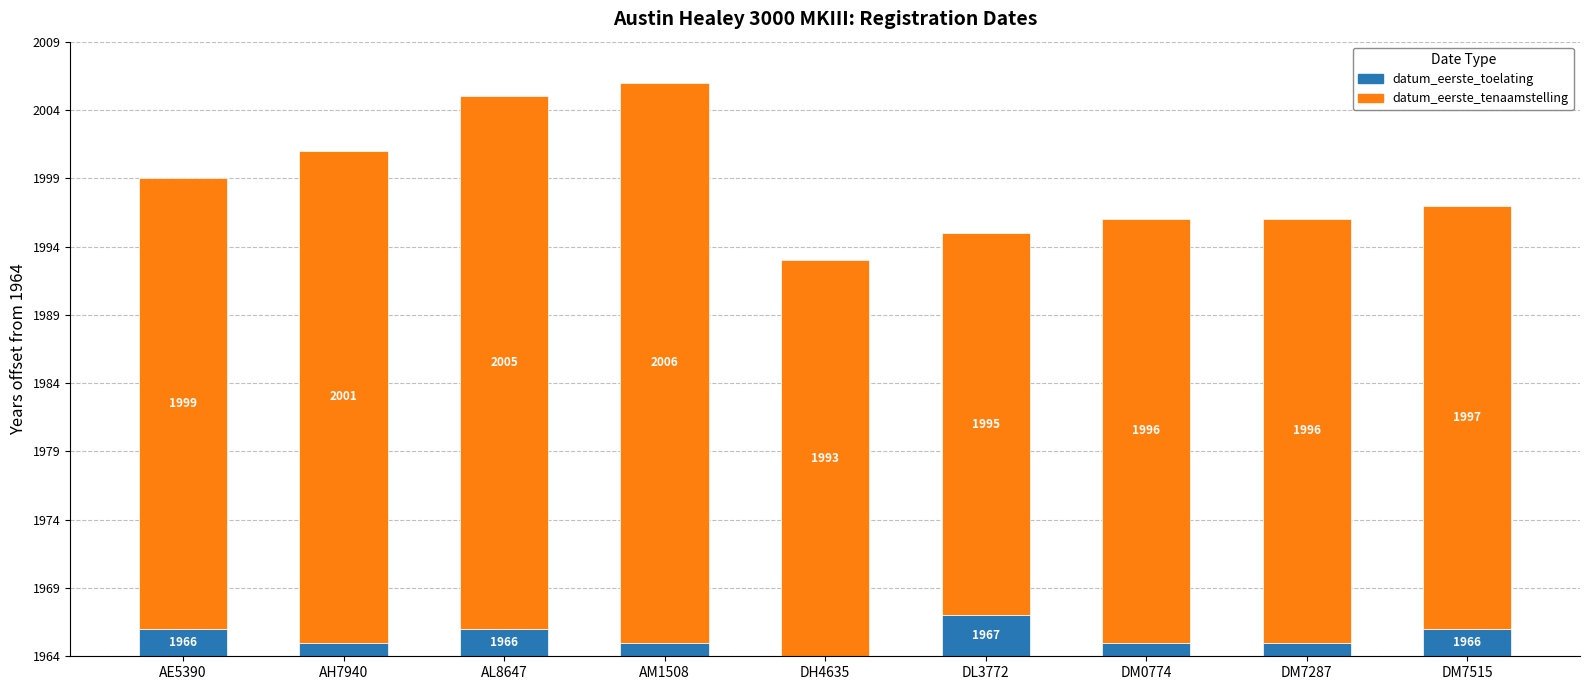

Are the bars horizontal?

No